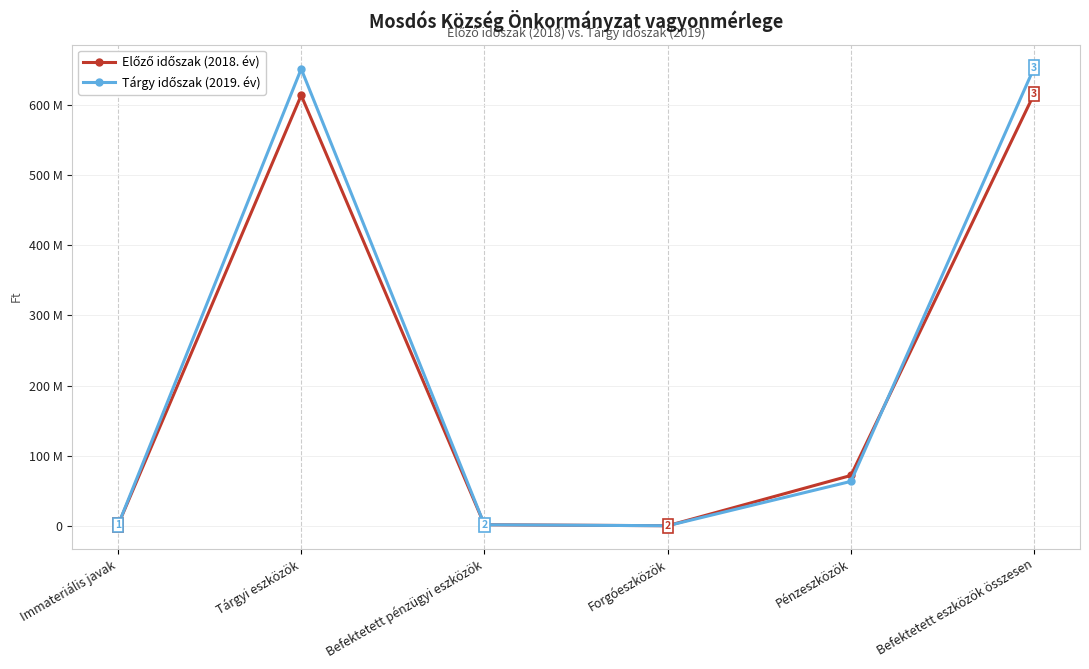

In Előző időszak (2018. év), how many points are lower than both neighbors (excluding endpoints)?

1